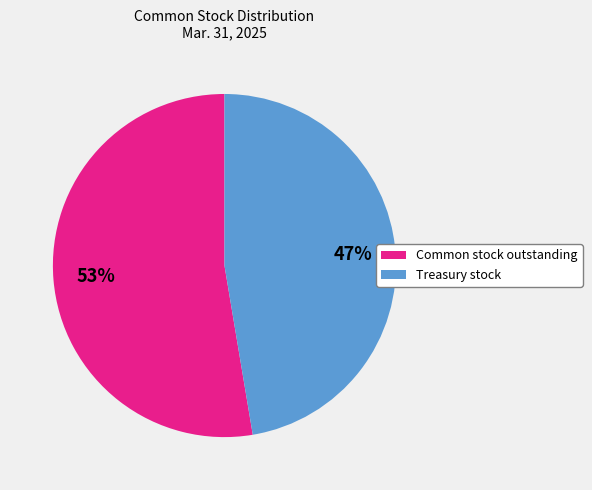

Do Common stock outstanding and Treasury stock together represent more than half of the pie?

Yes